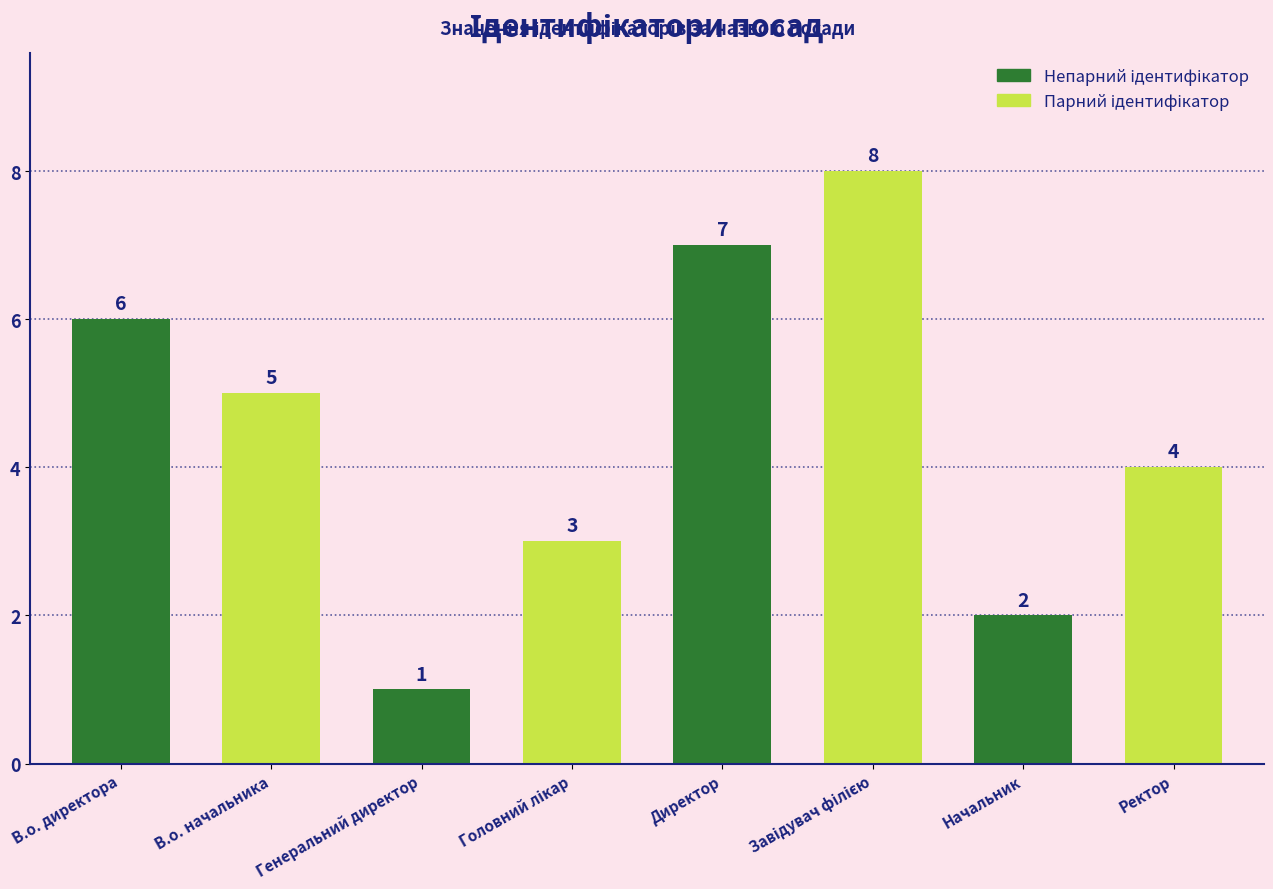

The chart shows a value of 4 at Ректор. True or false?

True